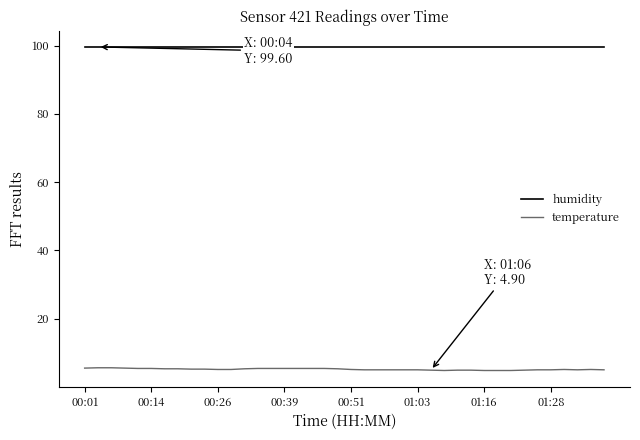

True or false: temperature and humidity intersect in this chart.

False